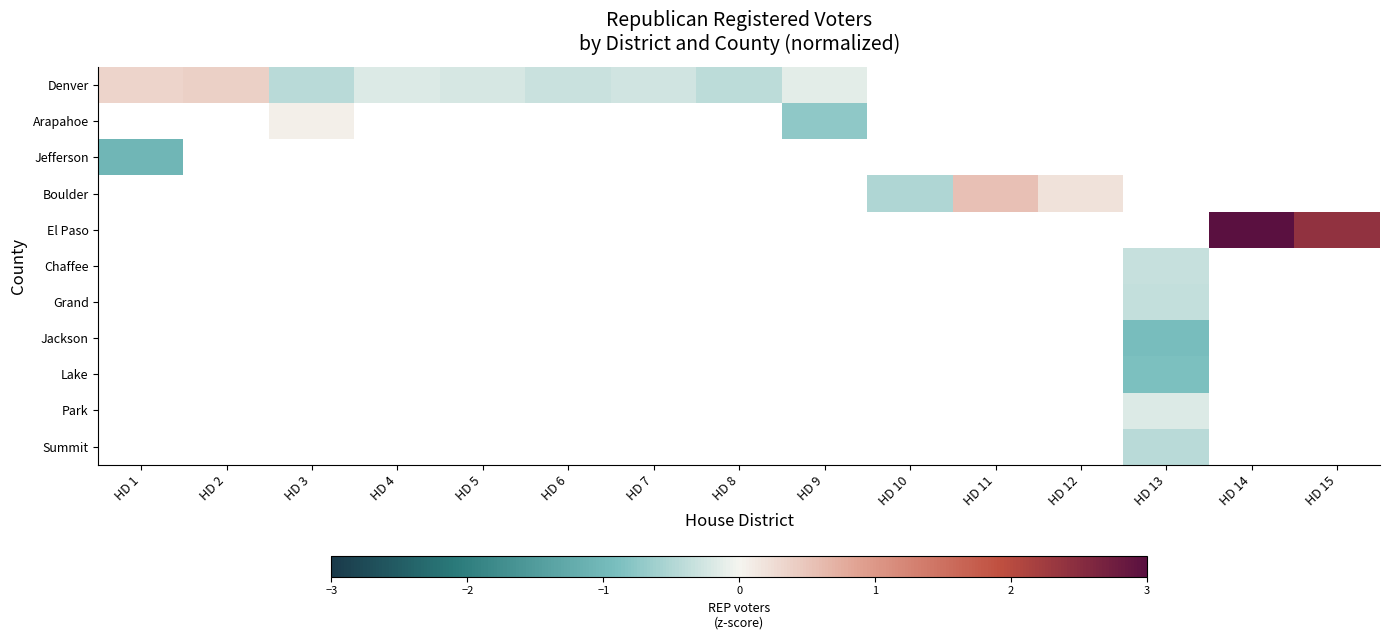

How many categories are shown in the chart?

15